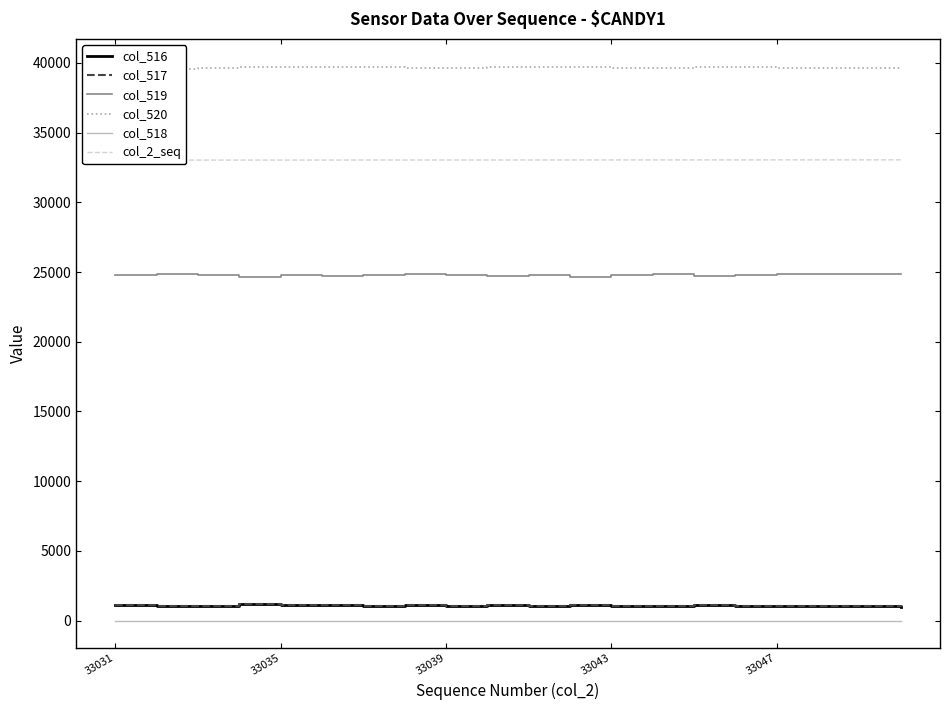

True or false: col_519 and col_518 intersect in this chart.

False